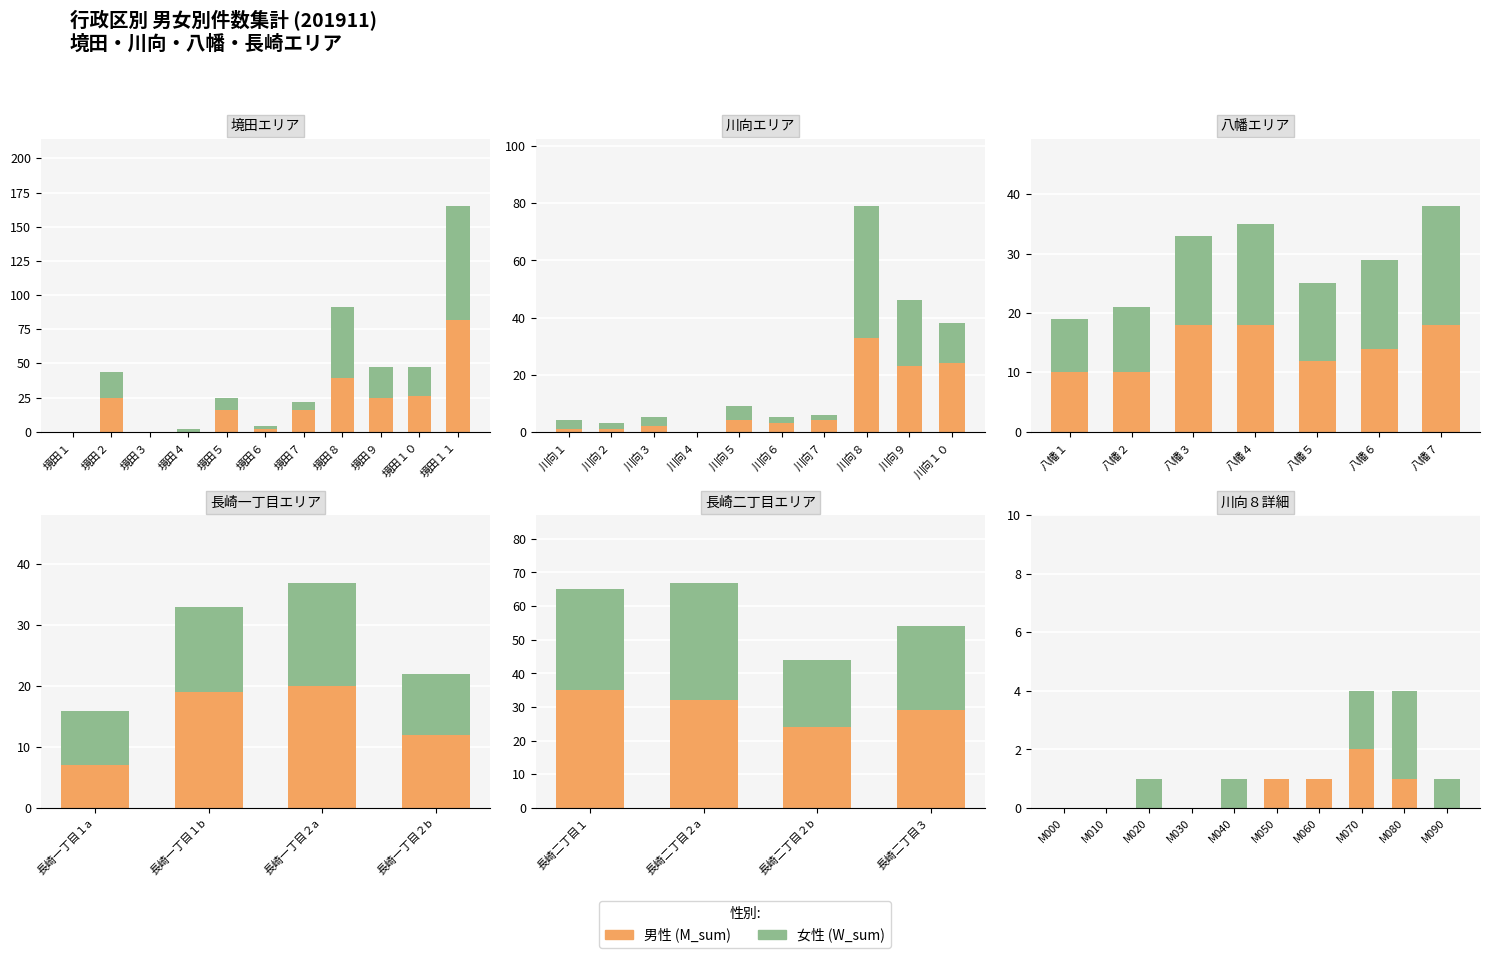

True or false: M_sum has a value of 1 at M090.

False